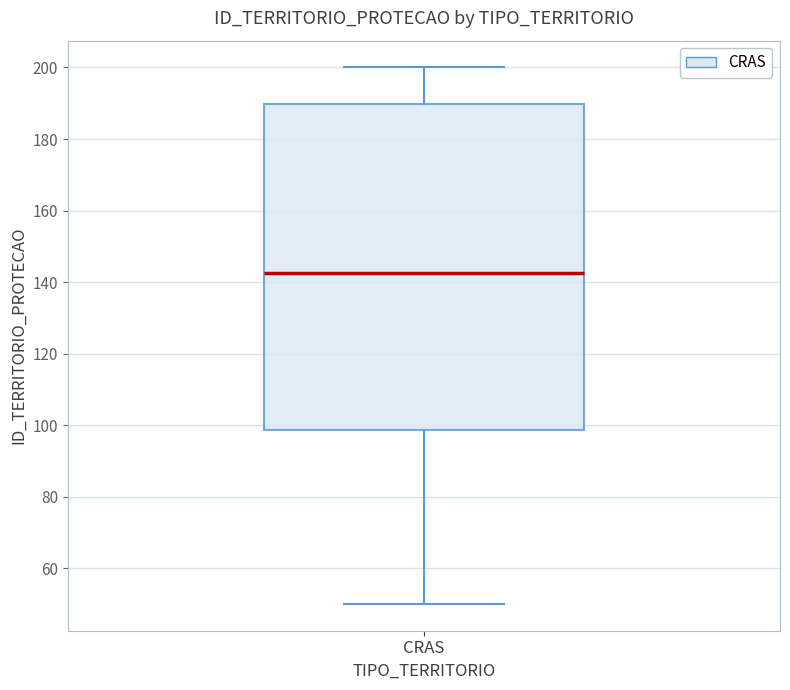

Where is the lower edge of the box for CRAS on the y-axis? The values are not printed on the chart, so give them approximately, as read against the axis.

98